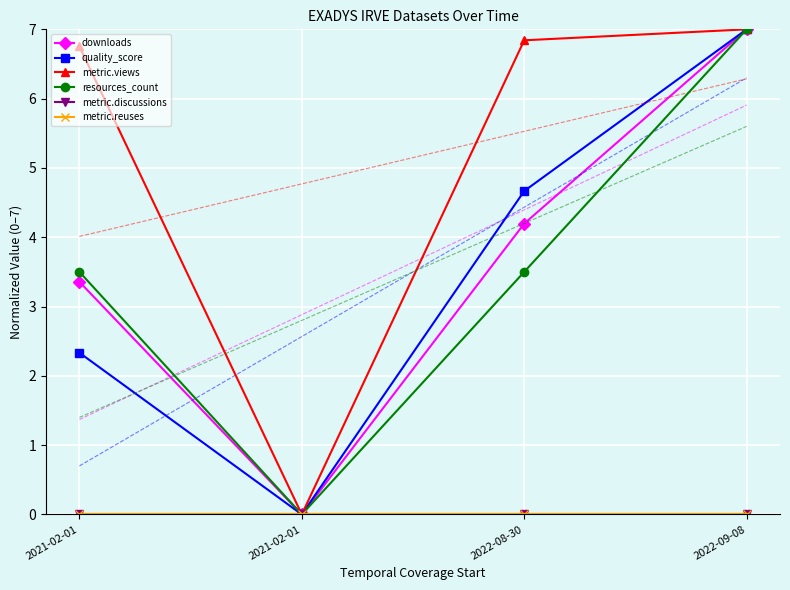

How many lines are shown in the chart?

6